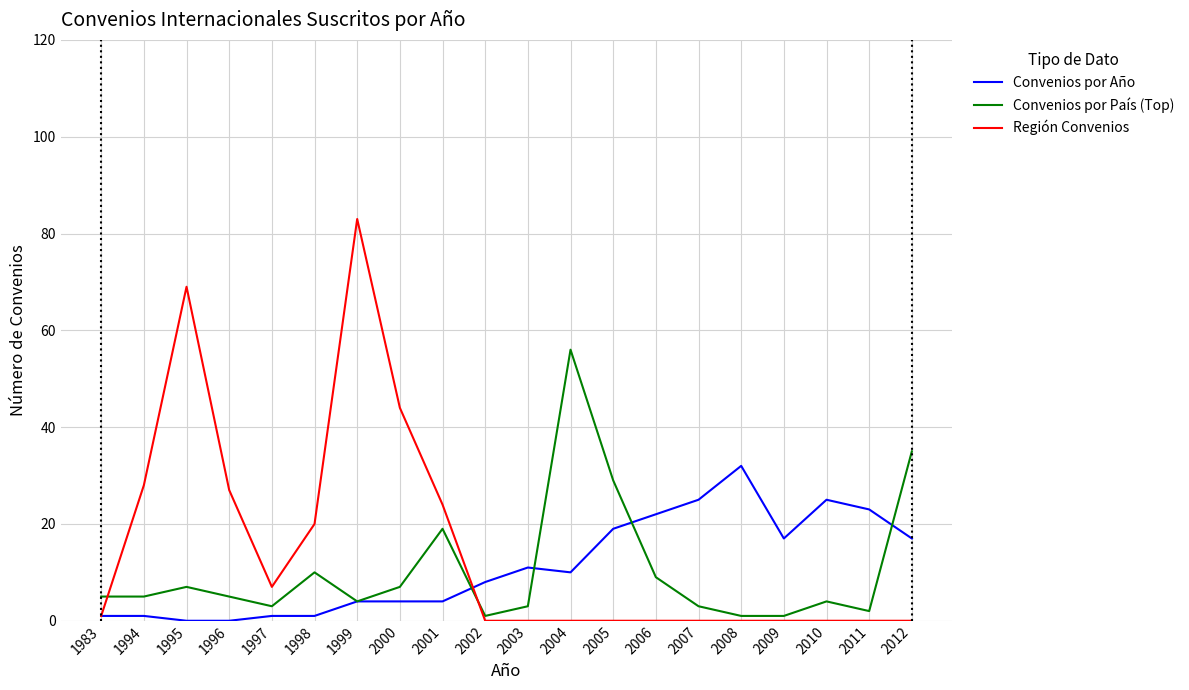

Does the chart display data point markers on the line(s)?

No